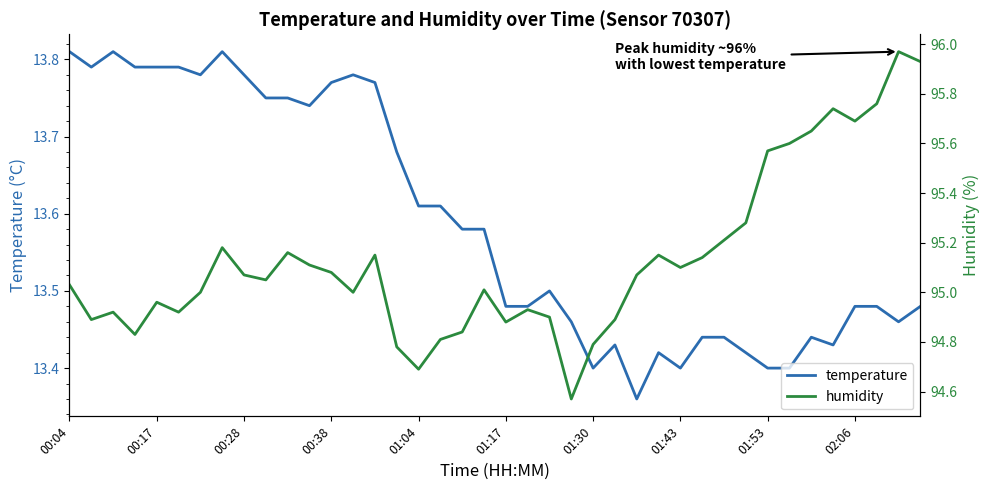

What is the total value across all series at 23?

108.0